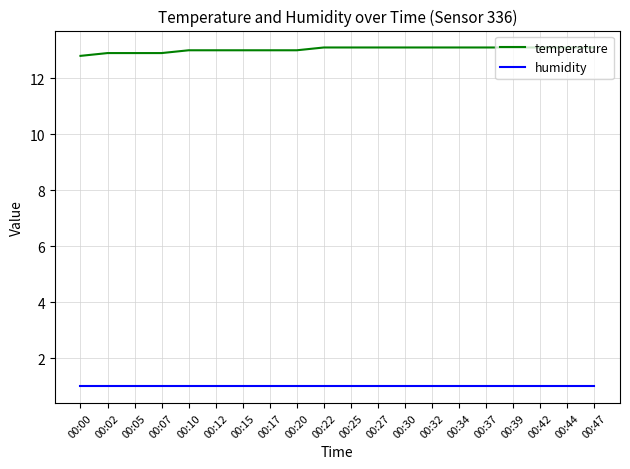

At how many categories does at least one series exceed 4?

20